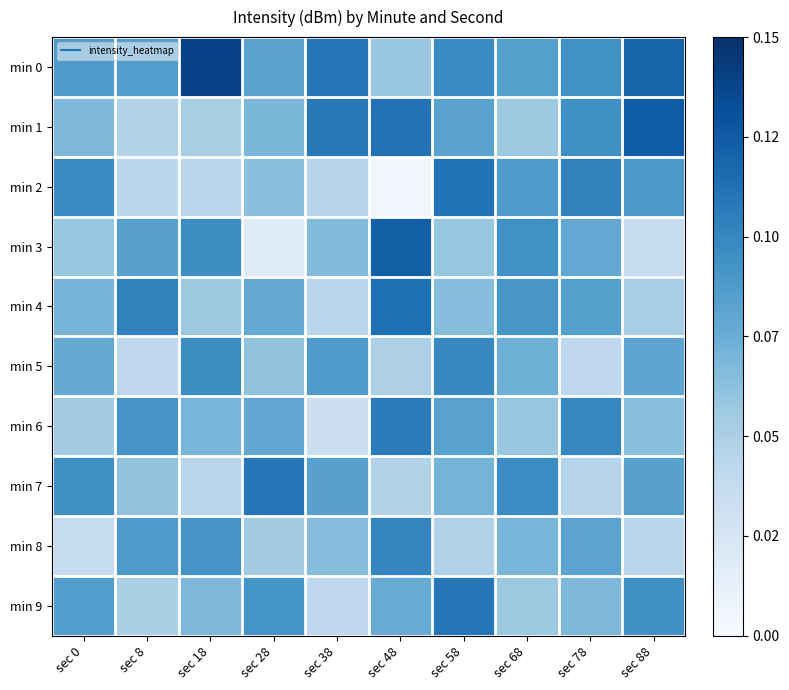

At which category is the sum across all series the highest?

sec 58